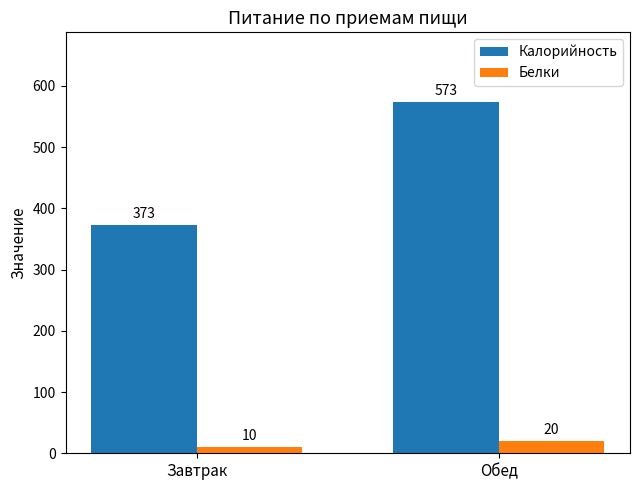

Rank the categories by Белки value from lowest to highest.

Завтрак, Обед